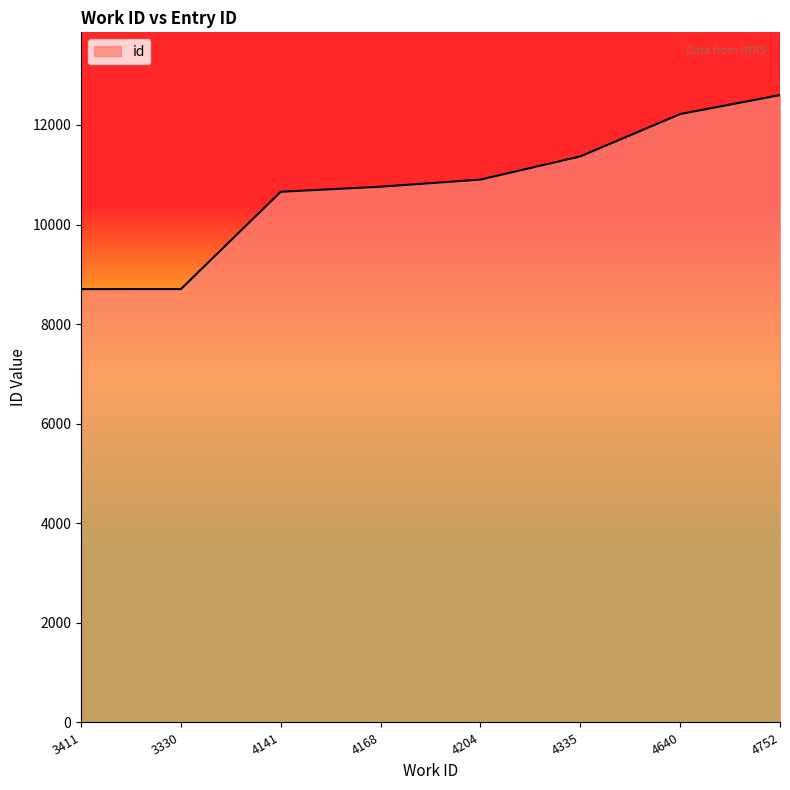

What is the smallest value displayed?

8703